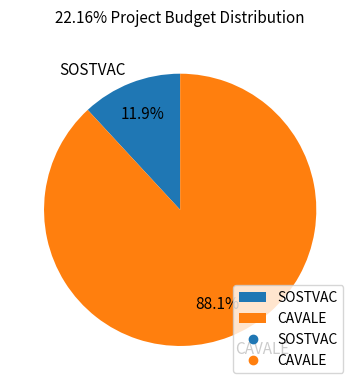

Count the number of slices in the pie.

2